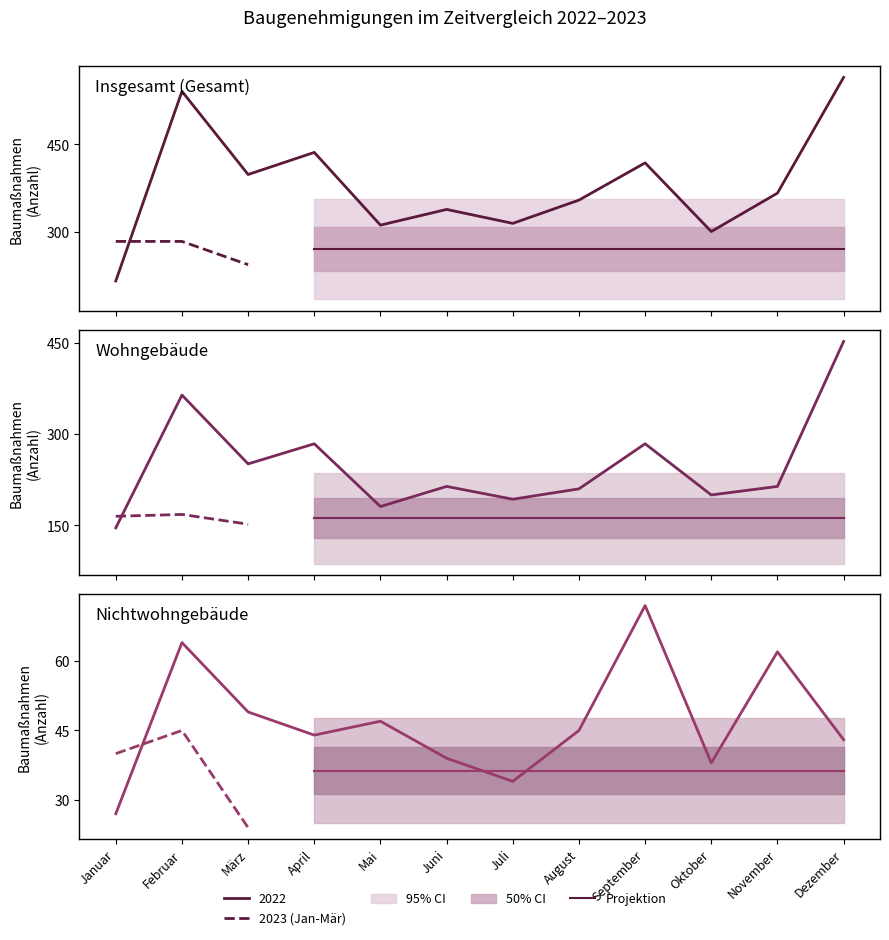

At which category does Insgesamt 2022 reach its first local peak?

Februar